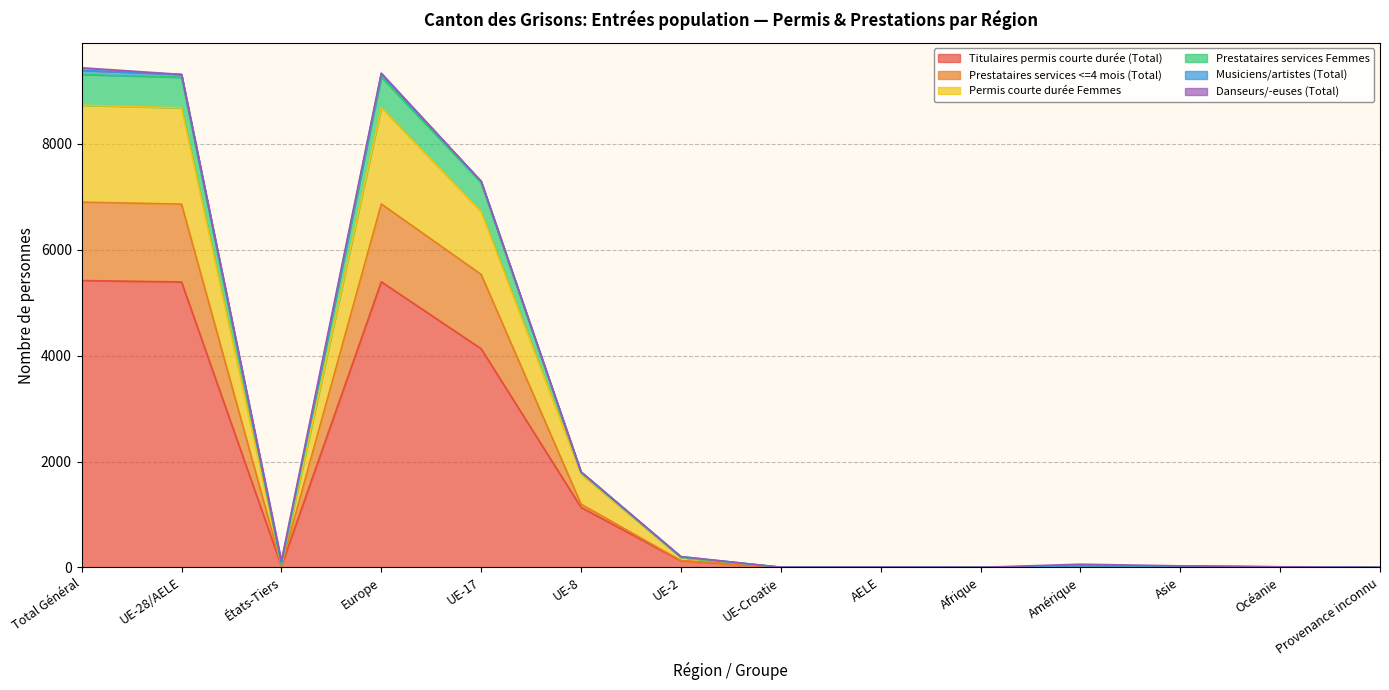

Between UE-Croatie and Amérique, which is larger?

Amérique